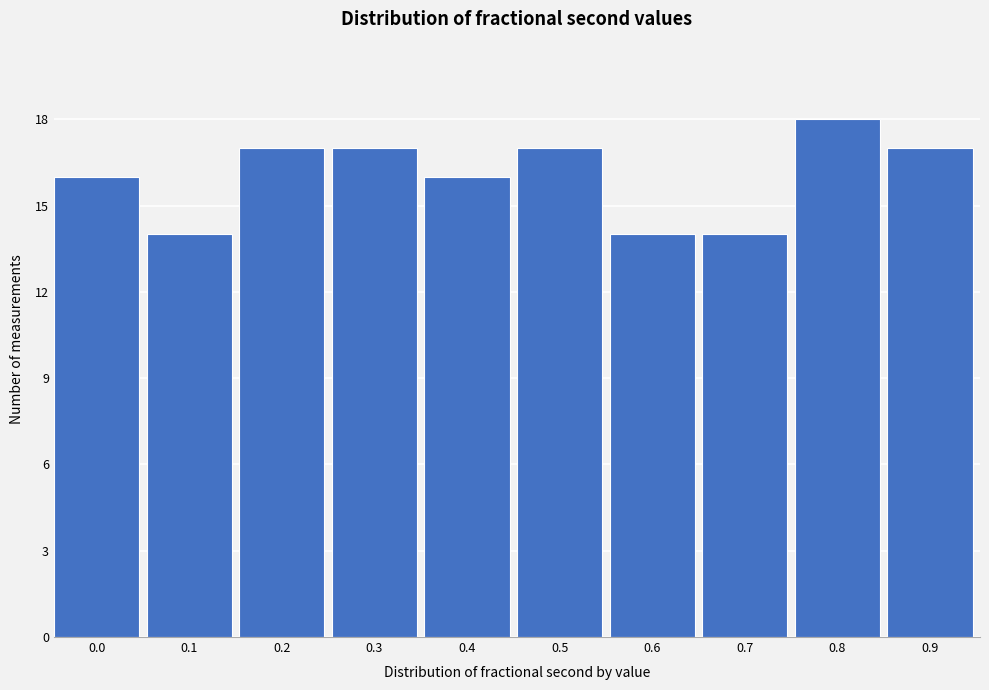

Reading left to right, list all the values displayed in this chart.

16	14	17	17	16	17	14	14	18	17